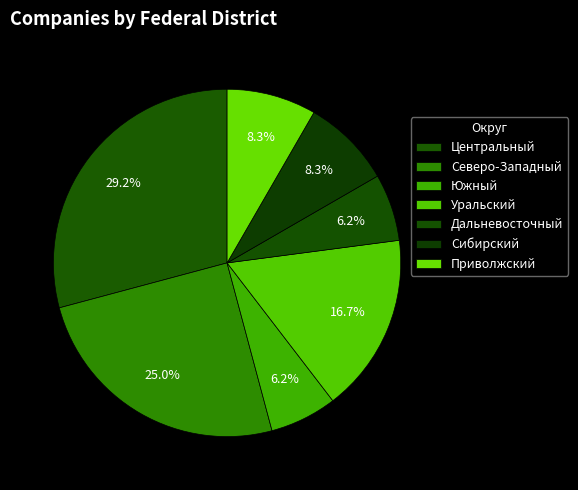

Do Северо-Западный and Центральный together represent more than half of the pie?

Yes